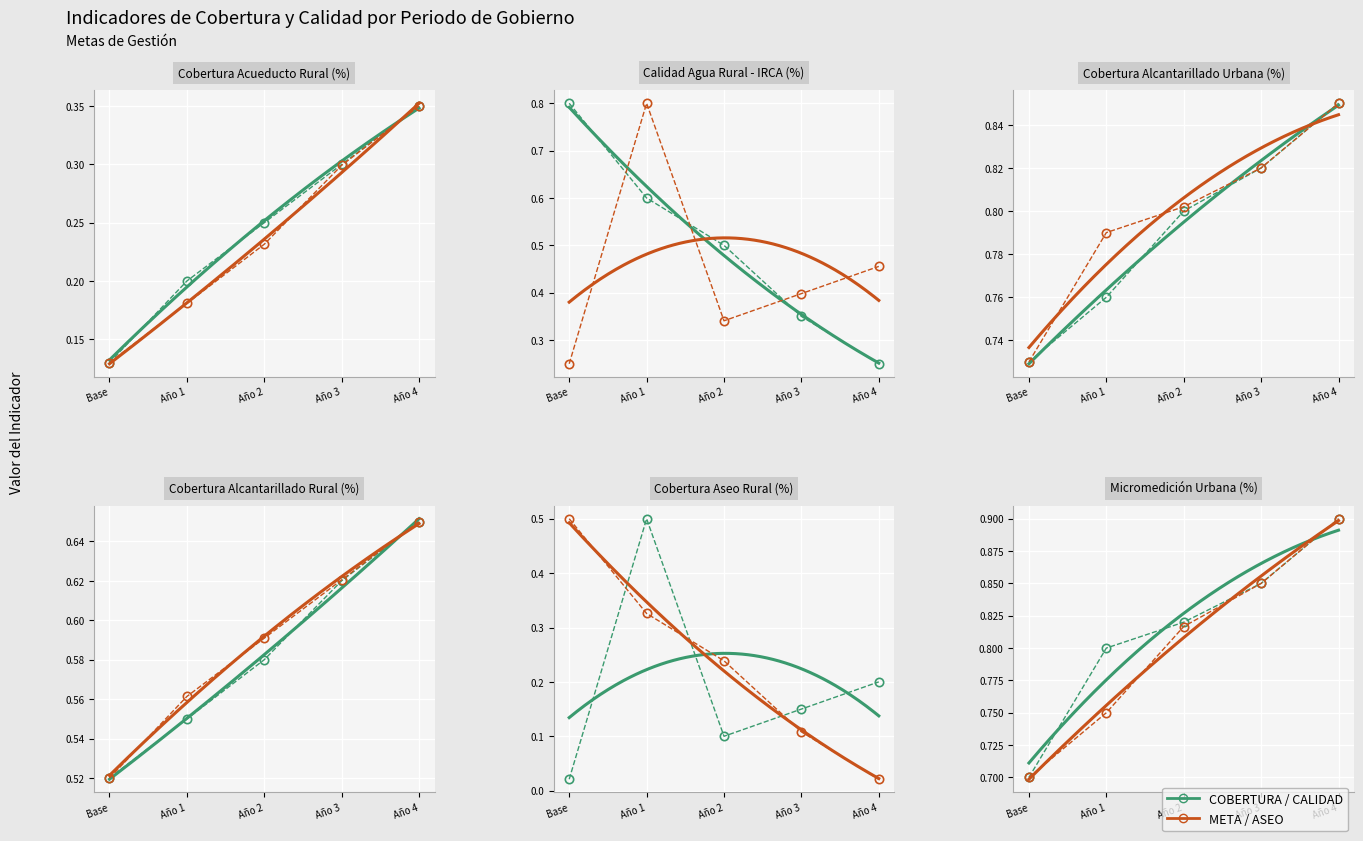

The COBERTURA ACUEDUCTO RURAL (%) series shows 0.2 at Año 1. True or false?

True